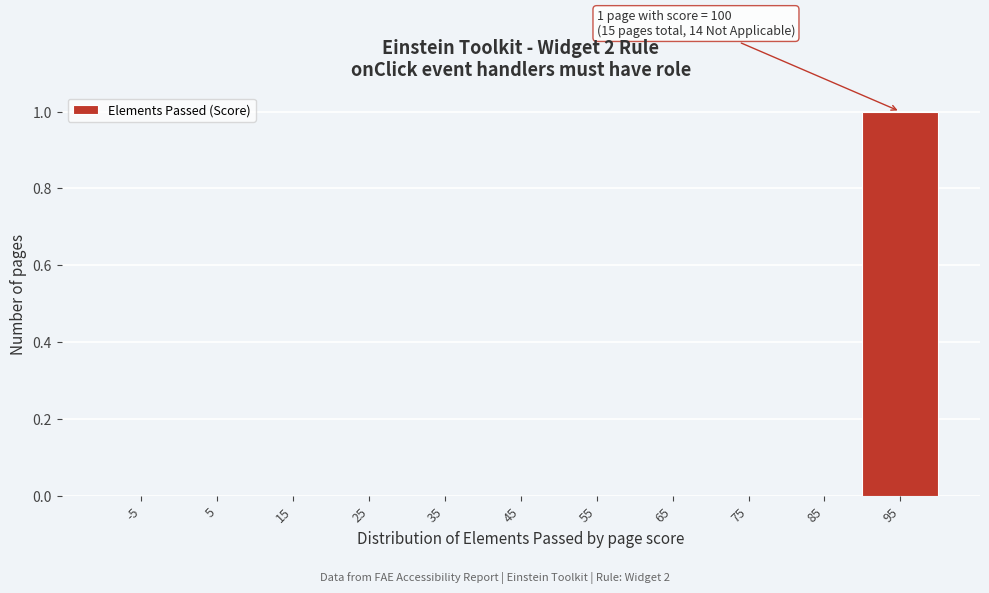

Reading right to left, list all the values displayed in this chart.

95=1	85=0	75=0	65=0	55=0	45=0	35=0	25=0	15=0	5=0	-5=0